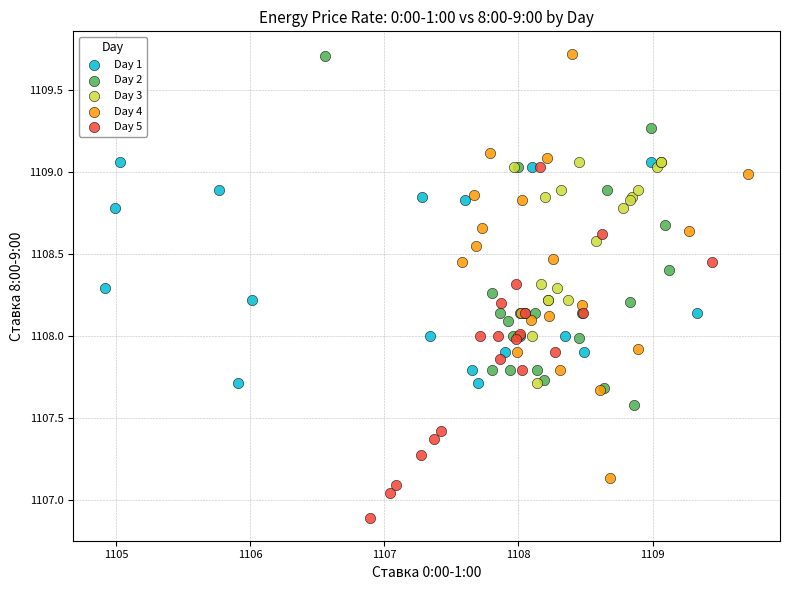

Which series has the widest spread of Y values?

Day 4